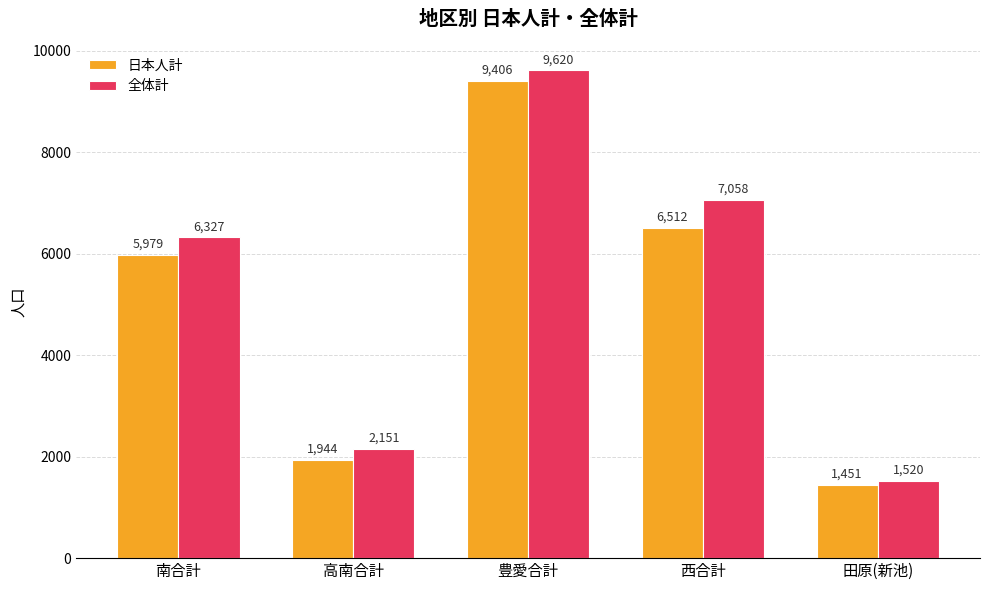

How many data points does each series have?

5